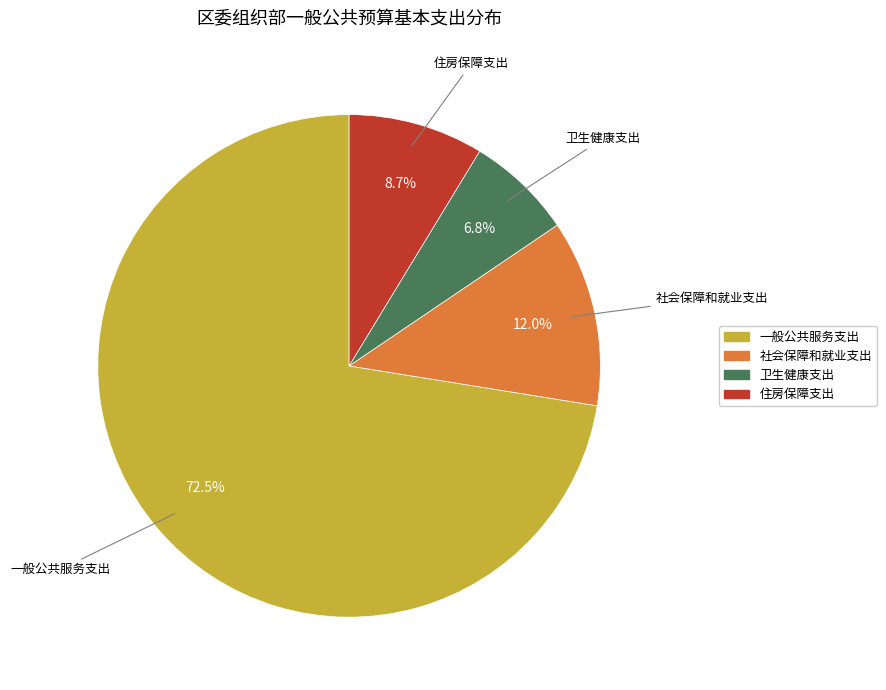

Which slice is the largest?

一般公共服务支出